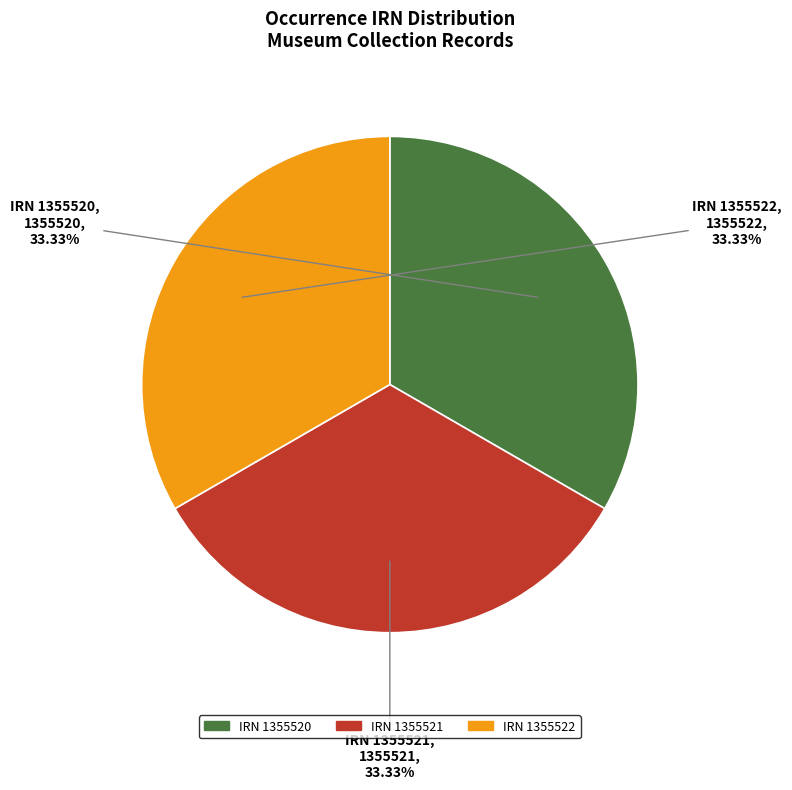

Approximately how many times larger is the value at IRN 1355522 compared to IRN 1355520?

1.0